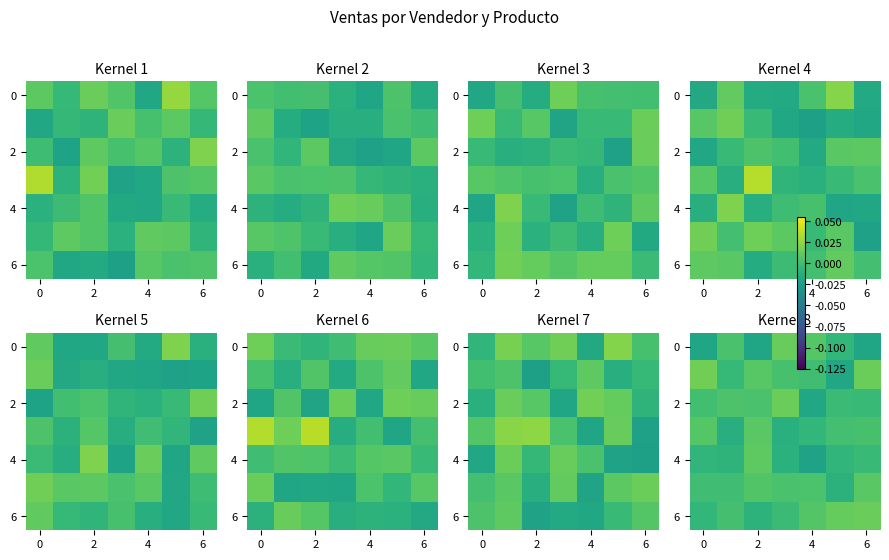

At how many categories does at least one series exceed 0?

7